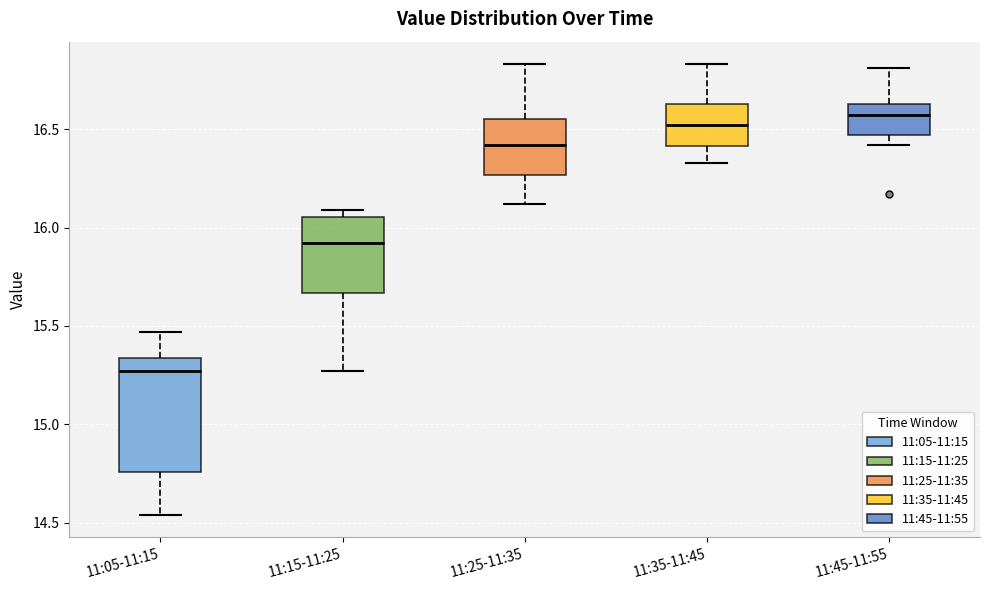

Which box has the lowest median line?

11:05-11:15